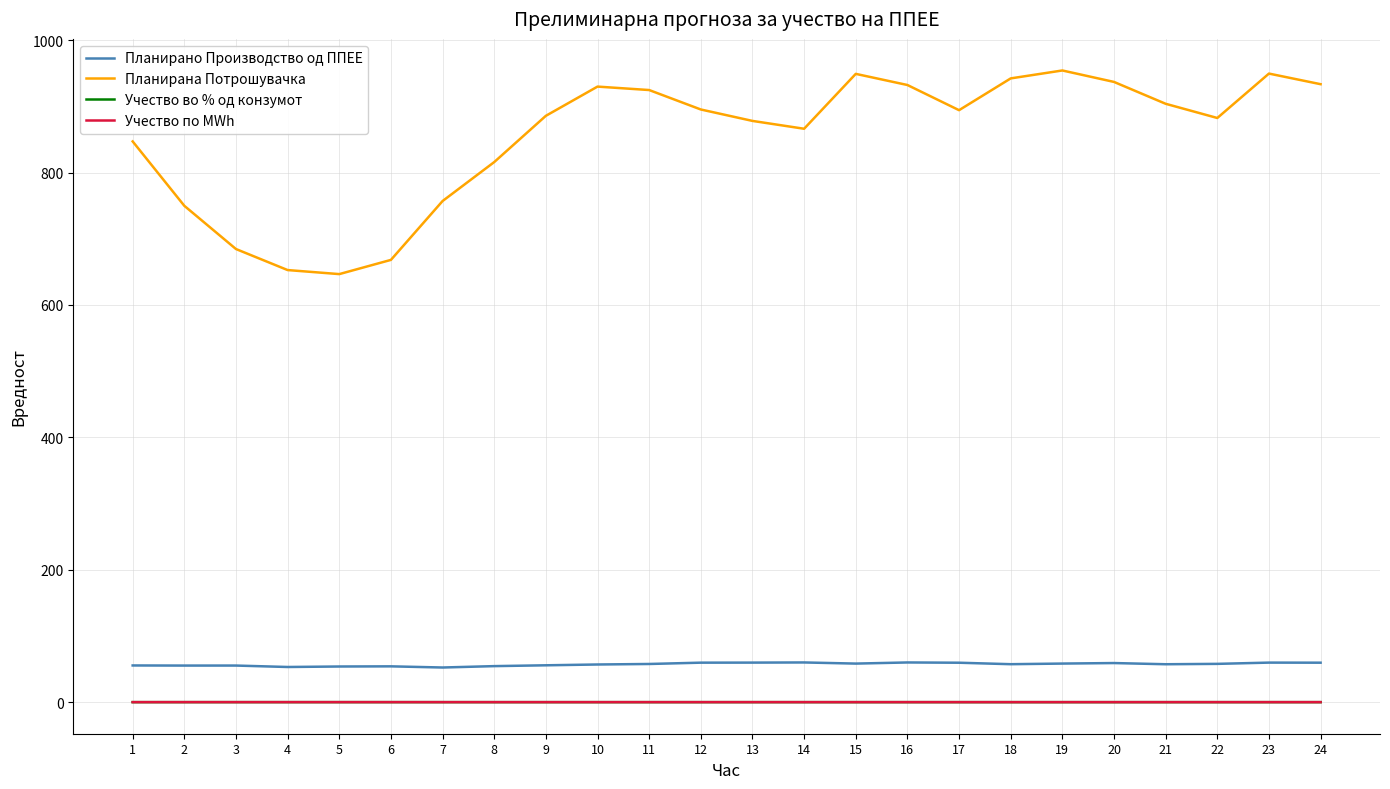

Is this an area chart (filled region under the line)?

No